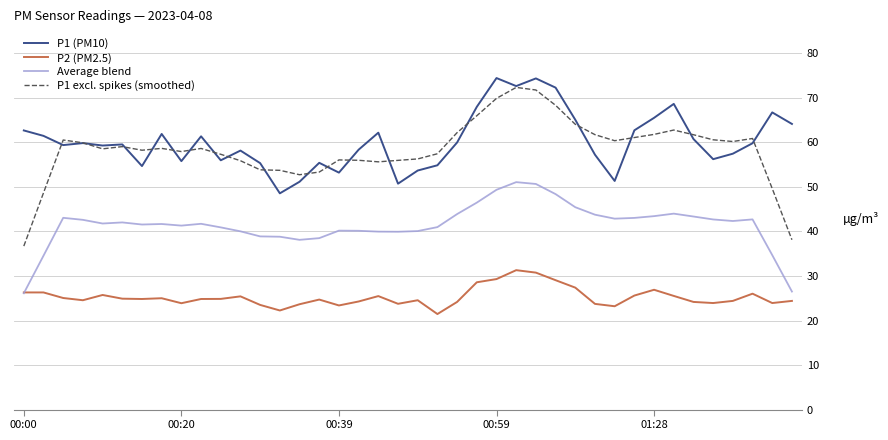

Which series has the largest range (max minus min)?

P1 excl. spikes (smoothed)